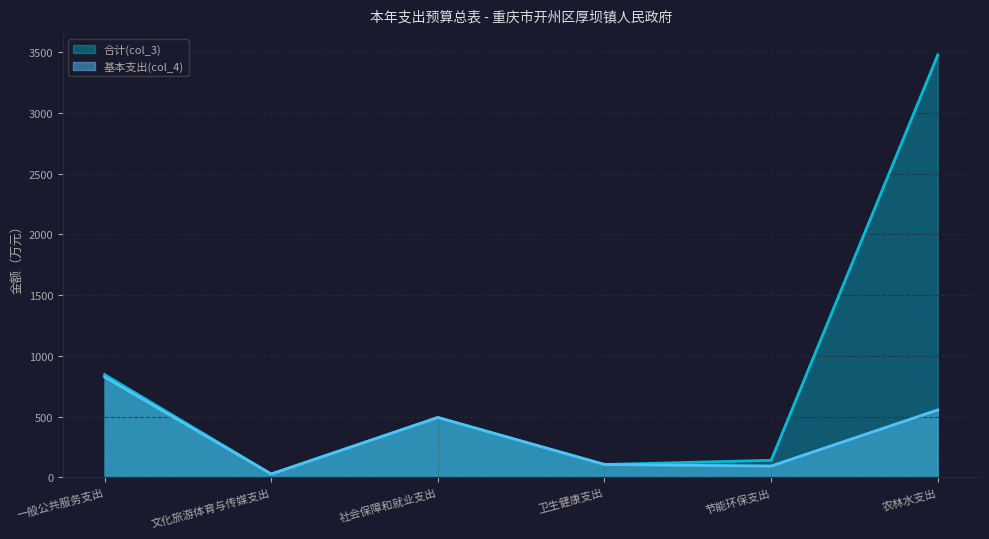

What is the spread (max minus min) of values at 一般公共服务支出?

20.0